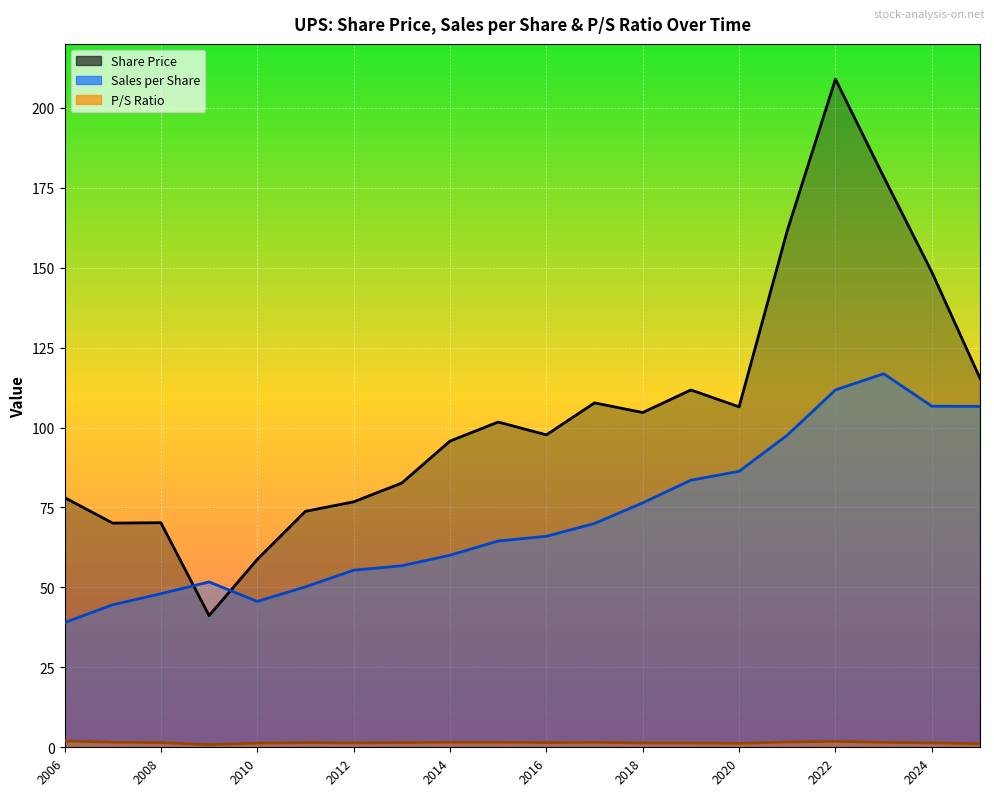

What position from the left is 2021-02-22?

16